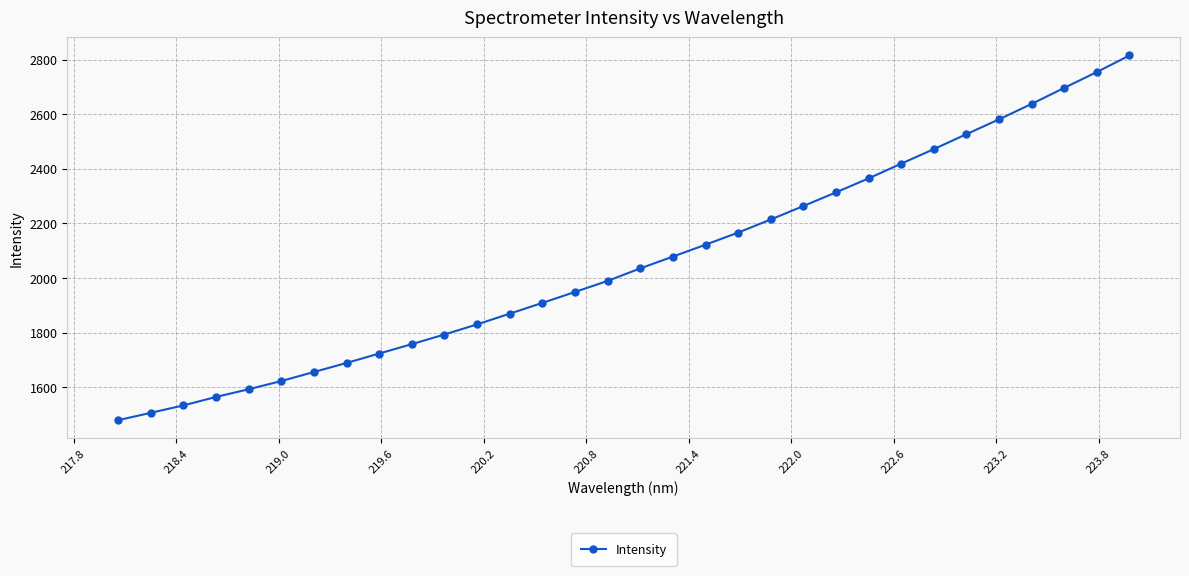

How many categories are shown in the chart?

32